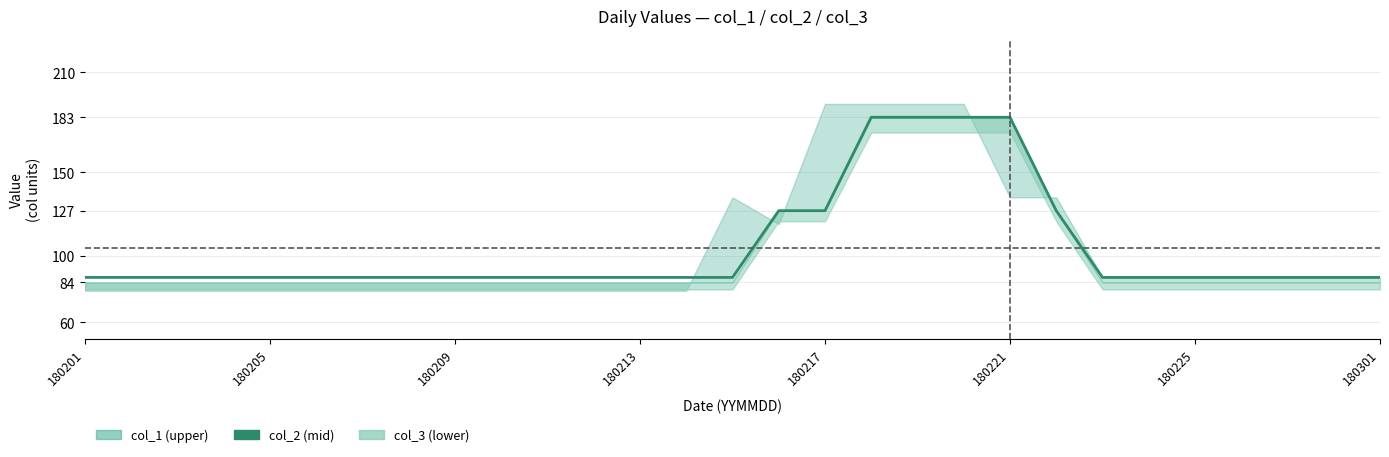

True or false: there are more than 0 points higher than both neighbors.

False